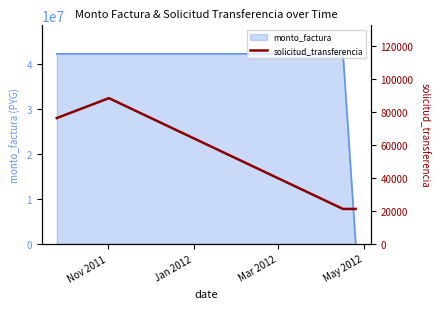

Reading left to right, what are all the values shown in this chart?

76288	88375	21145	21160